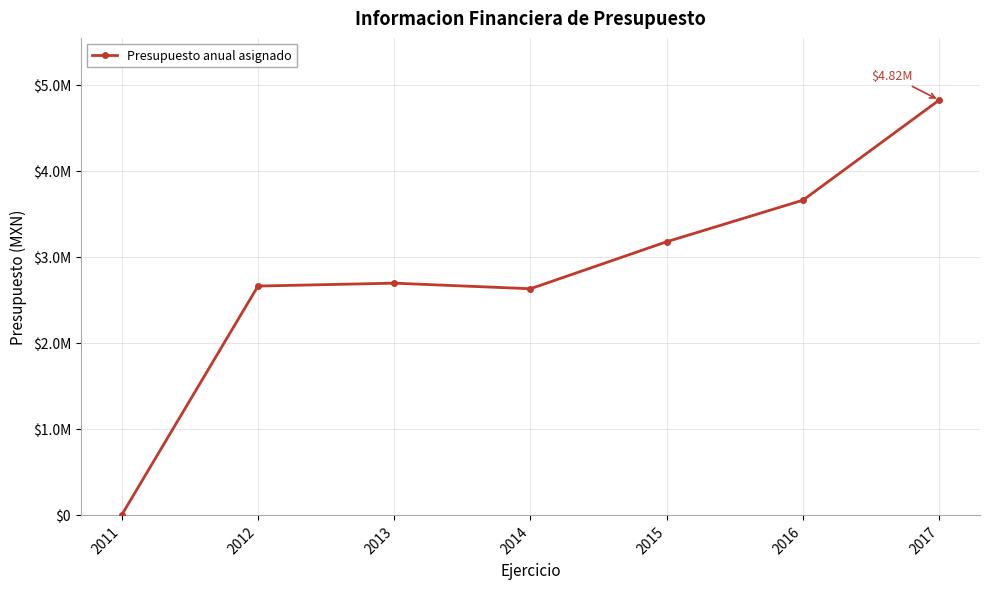

Is this an area chart (filled region under the line)?

No